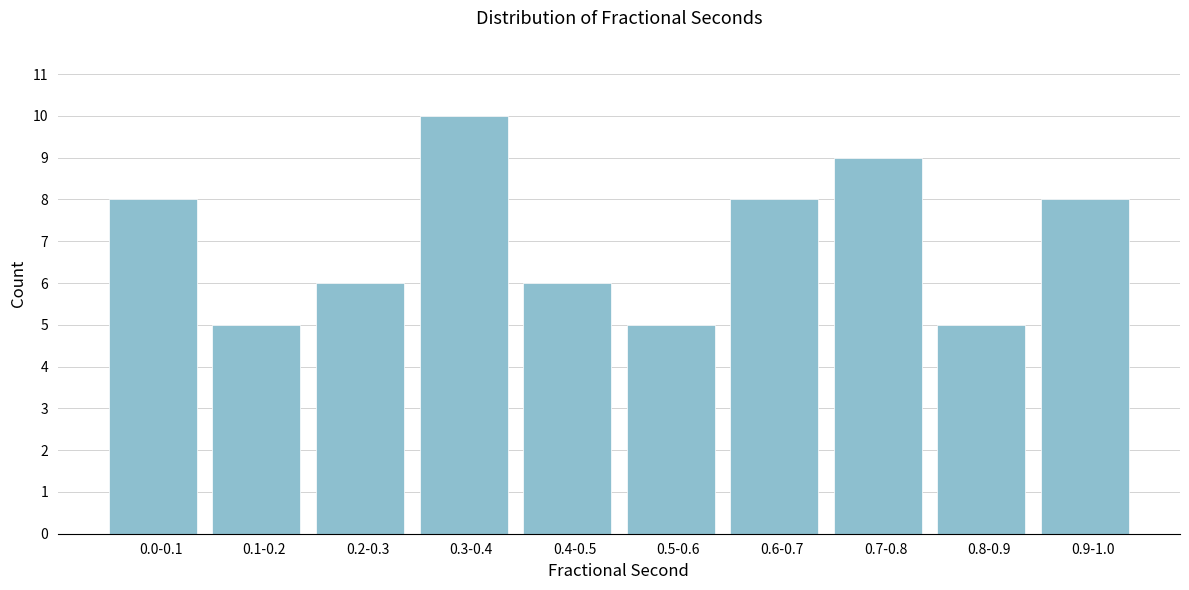

Reading right to left, what are all the values shown in this chart?

0.9-1.0=8	0.8-0.9=5	0.7-0.8=9	0.6-0.7=8	0.5-0.6=5	0.4-0.5=6	0.3-0.4=10	0.2-0.3=6	0.1-0.2=5	0.0-0.1=8